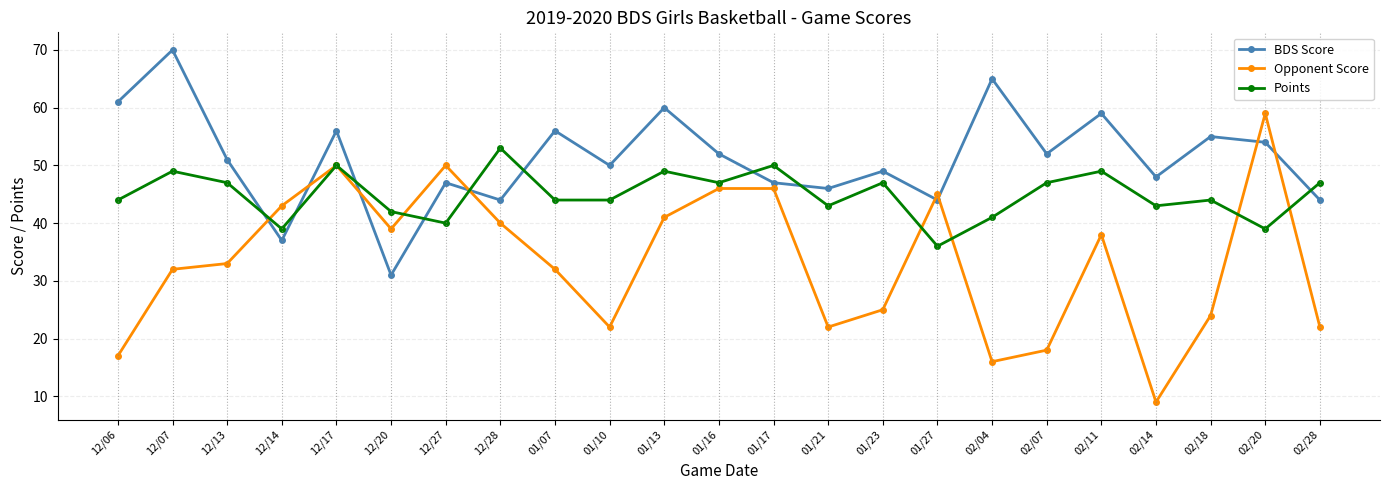

How many intersections are there between Points and BDS Score?

9